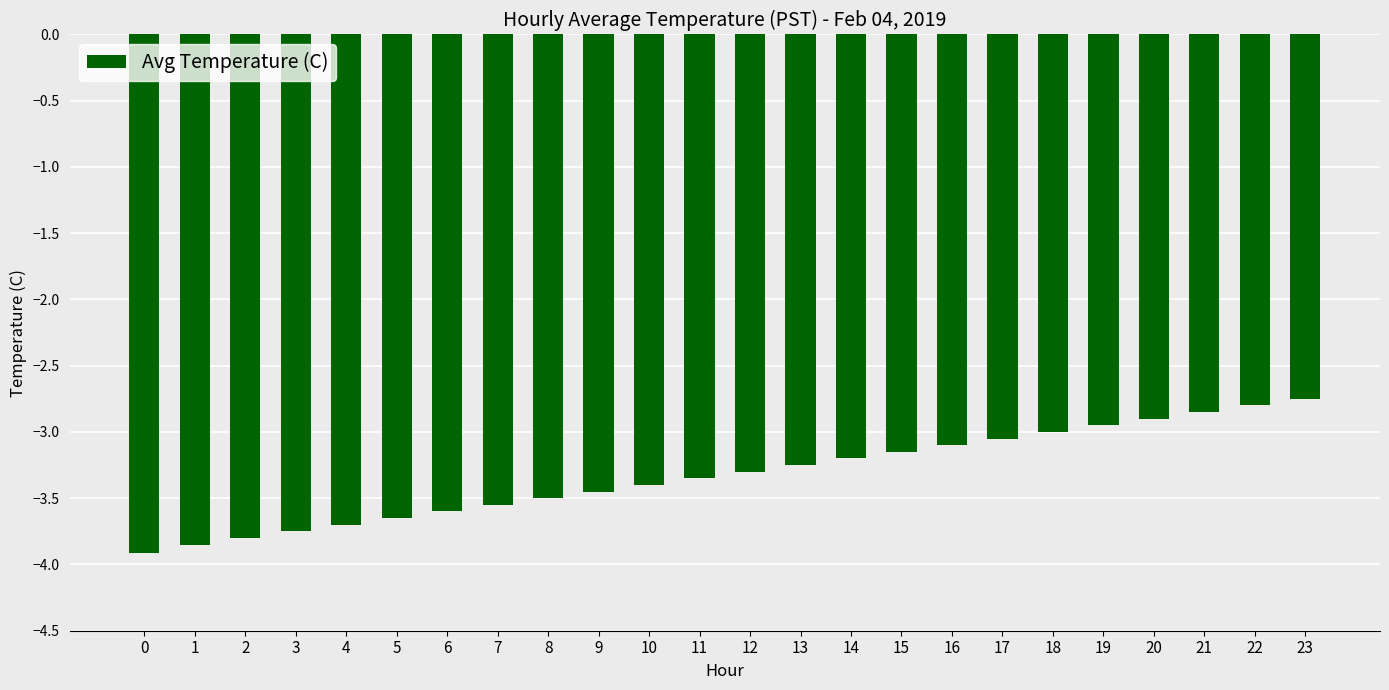

What is the average value?

-3.3